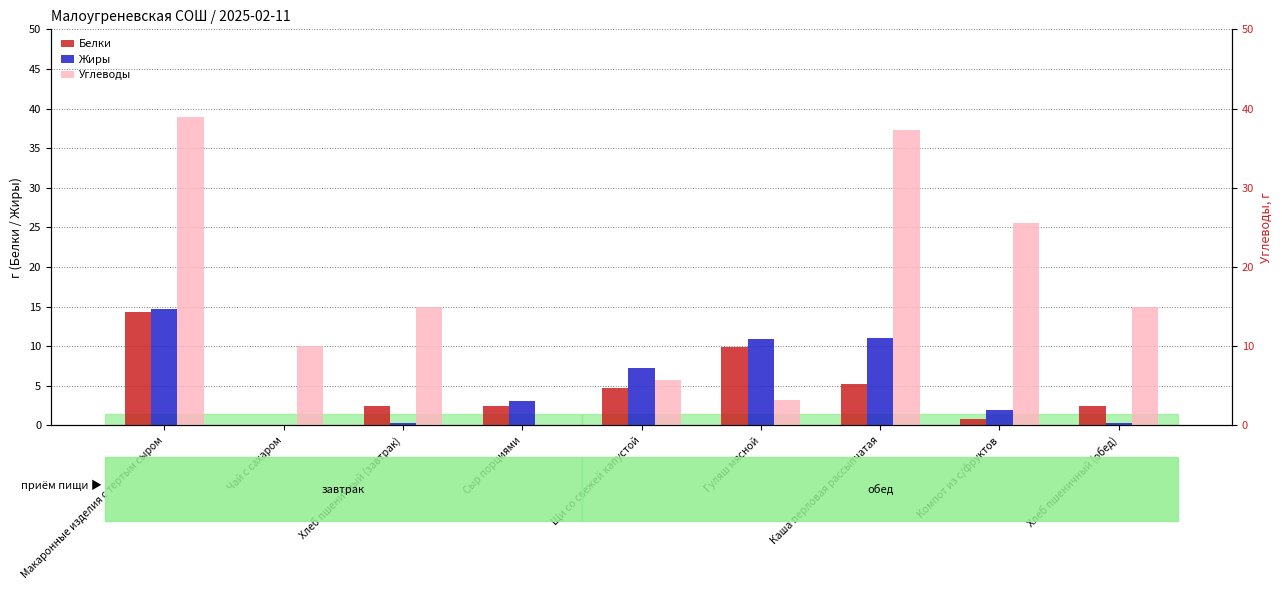

What is the value of the Белки bar at the 7th from the left?

5.2